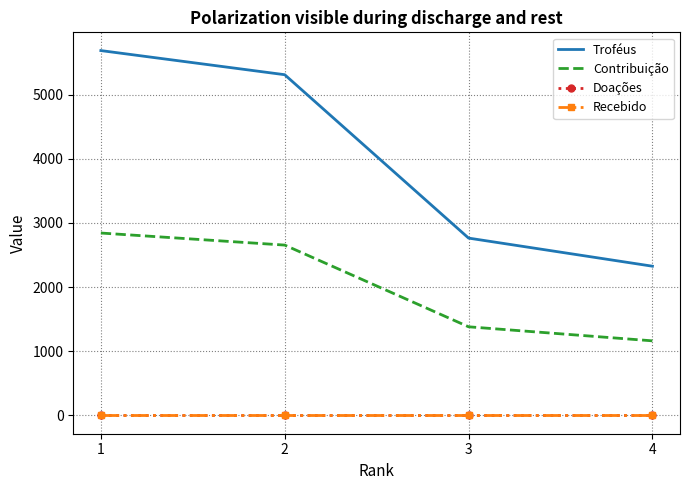

Count the number of data series in this chart.

4